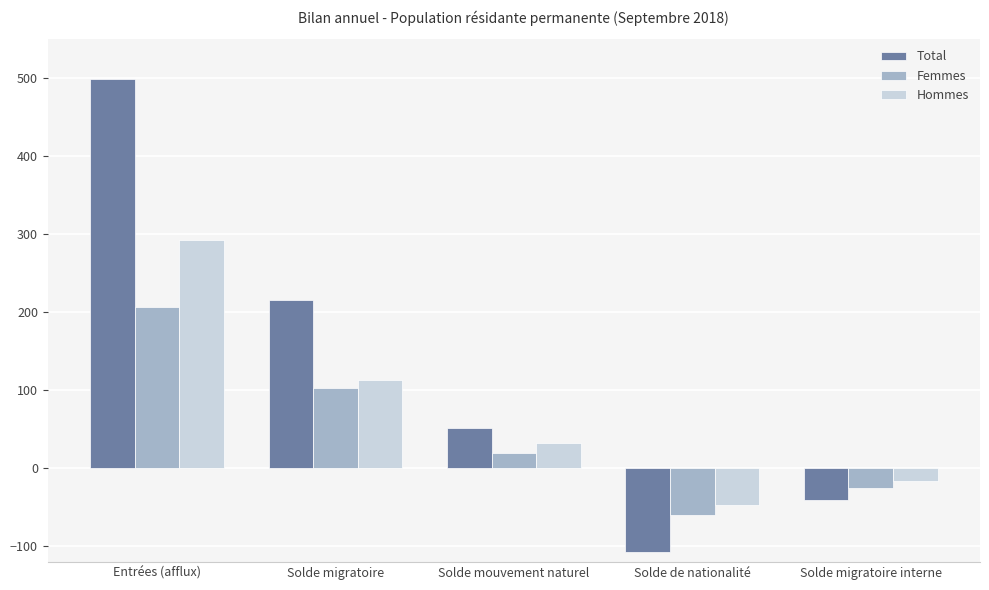

Where is Total nearest to the value 196?

Solde migratoire